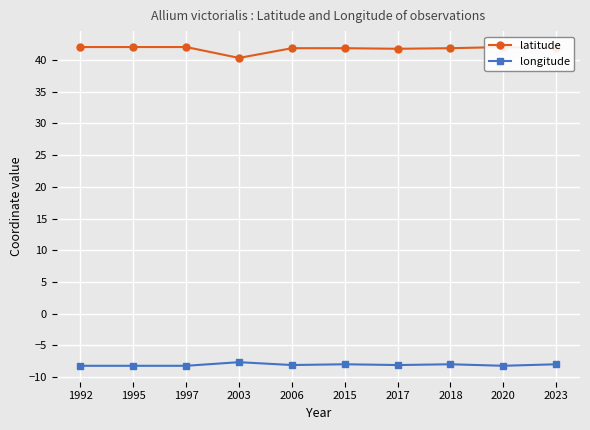

True or false: latitude and longitude cross at least once.

False